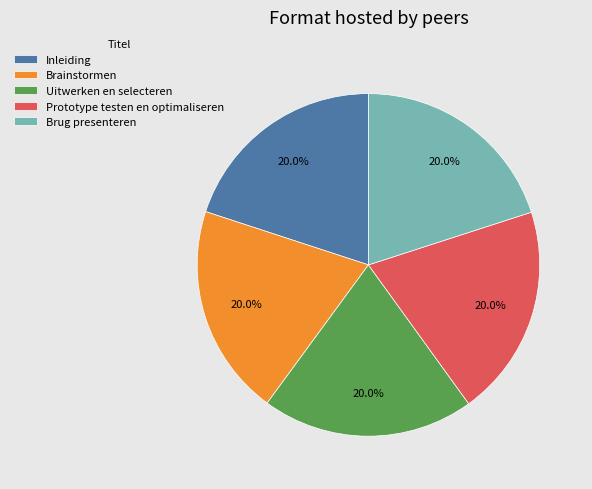

Approximately how many times larger is the value at Uitwerken en selecteren compared to Brug presenteren?

1.0